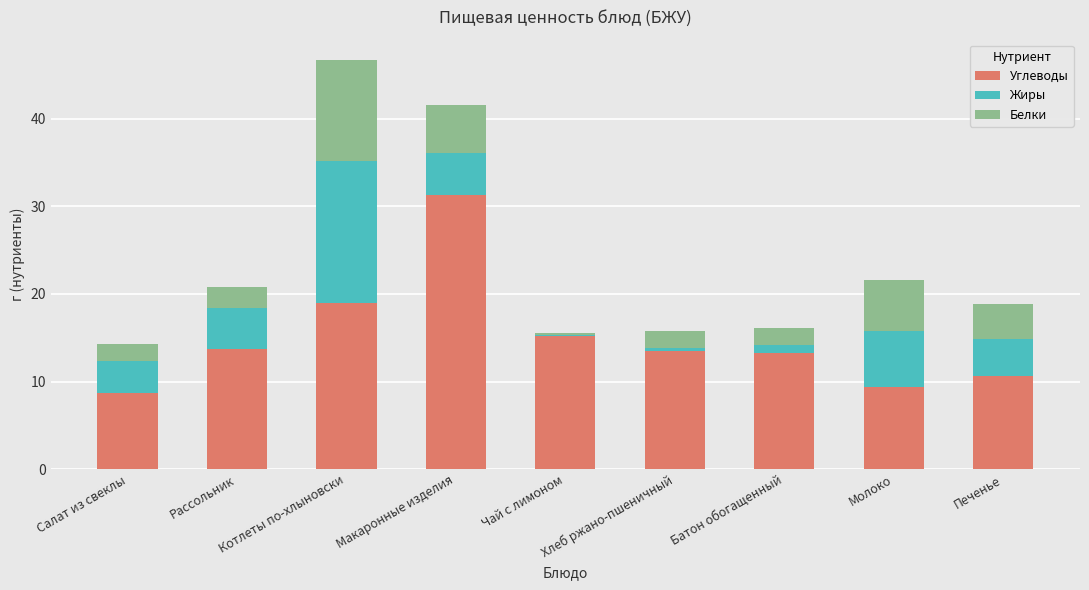

What is the sum of all Углеводы values?

134.8